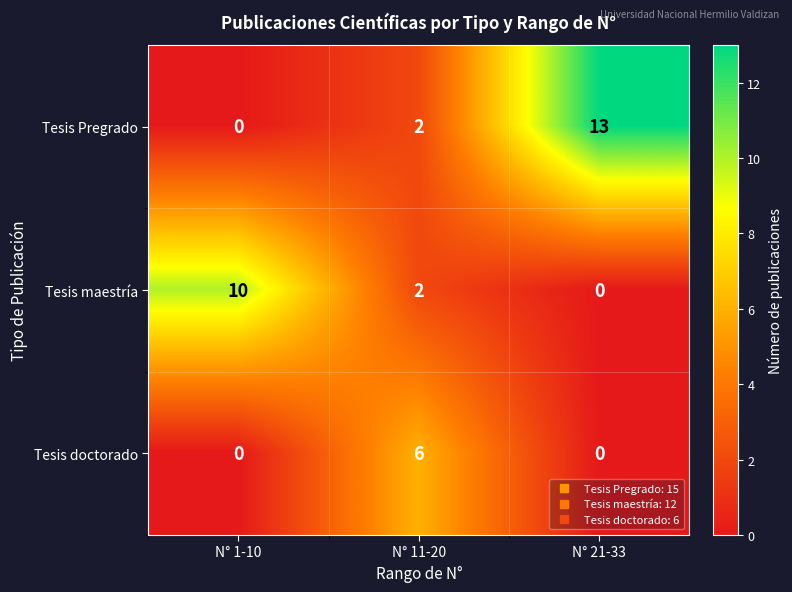

Reading left to right, extract all data points from this chart.

Tesis Pregrado: 0	2	13
Tesis maestría: 10	2	0
Tesis doctorado: 0	6	0